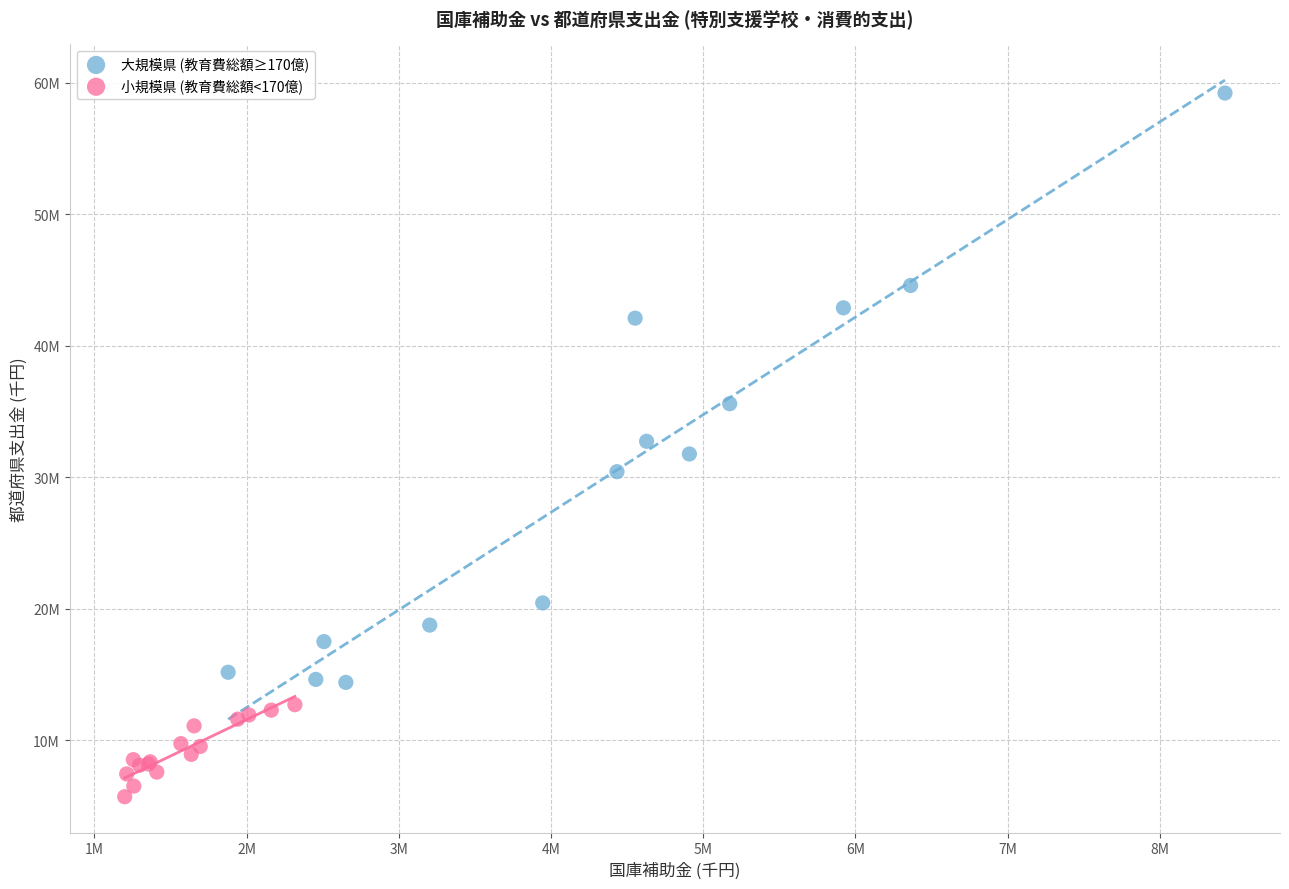

Which series has the widest spread of Y values?

大規模県 (教育費総額≥170億)